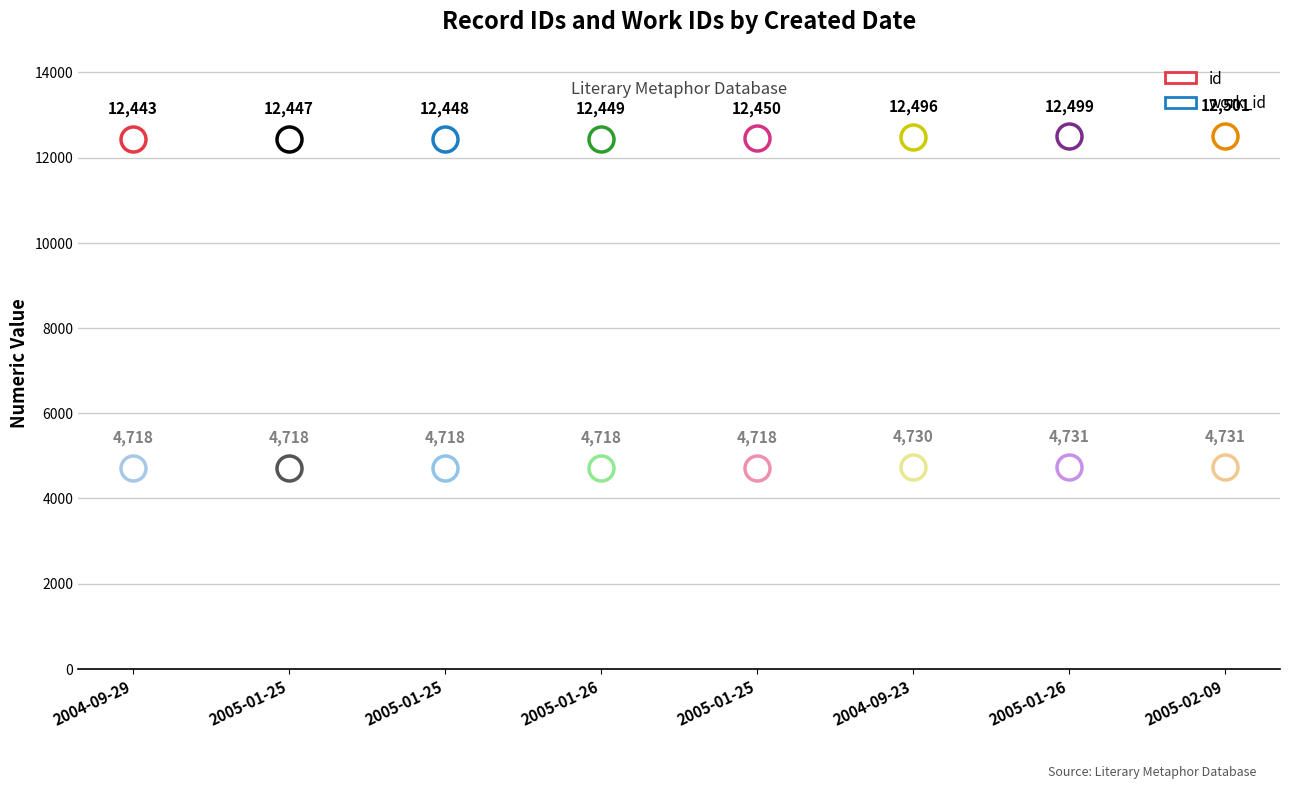

What is the average value of the work_id series?

4723